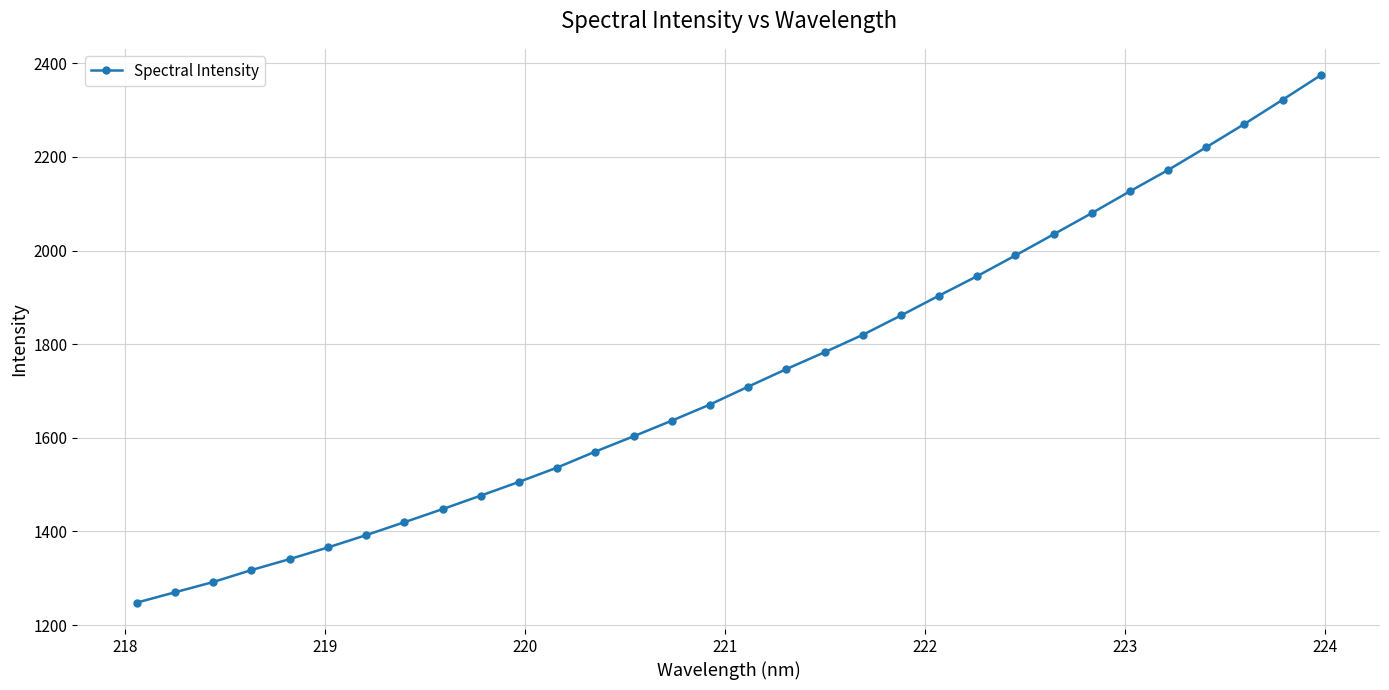

What is the difference between the maximum and minimum values?

1126.6